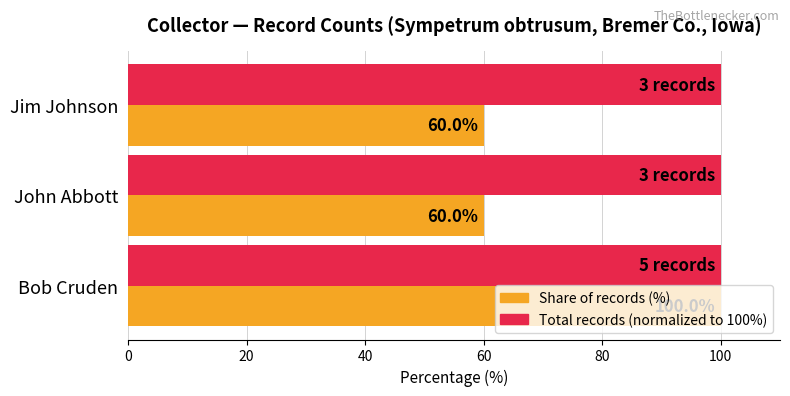

Count the number of data series in this chart.

2